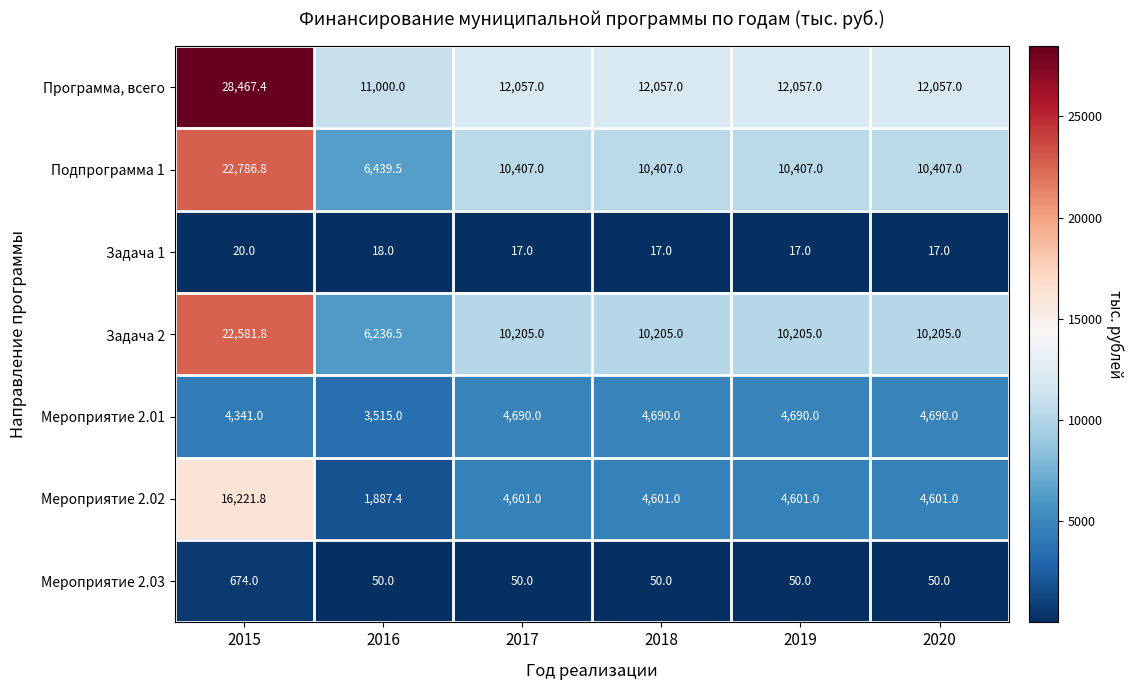

What is the greatest value displayed?

28467.4